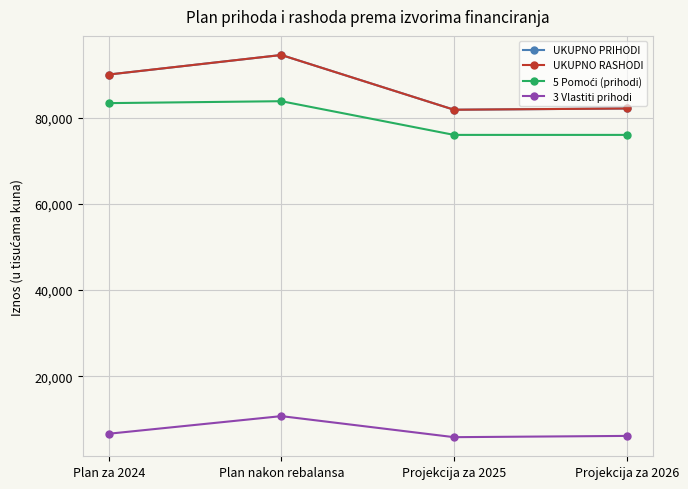

List the labels in order of 5 Pomoći (prihodi) value, largest first.

Plan nakon rebalansa, Plan za 2024, Projekcija za 2025, Projekcija za 2026